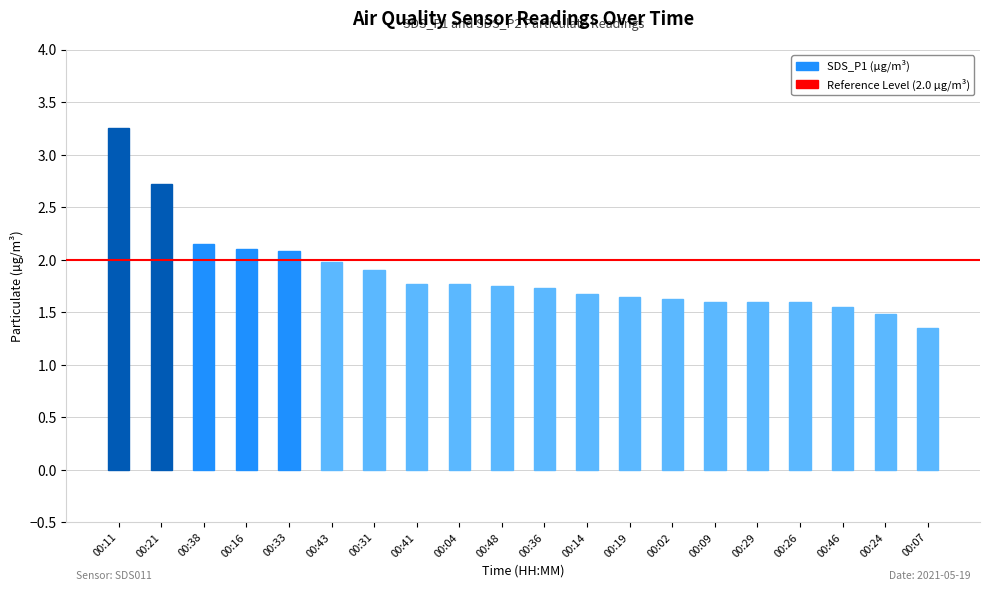

Where is the data nearest to the value 2?

00:43